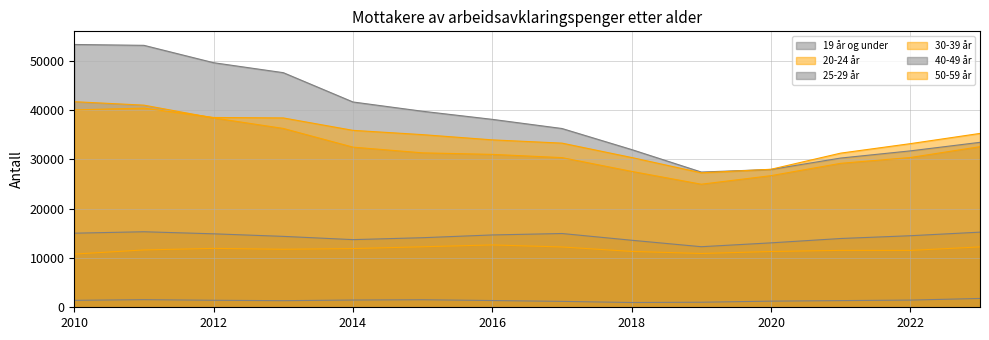

What is the average value of the 30-39 år series?

32396